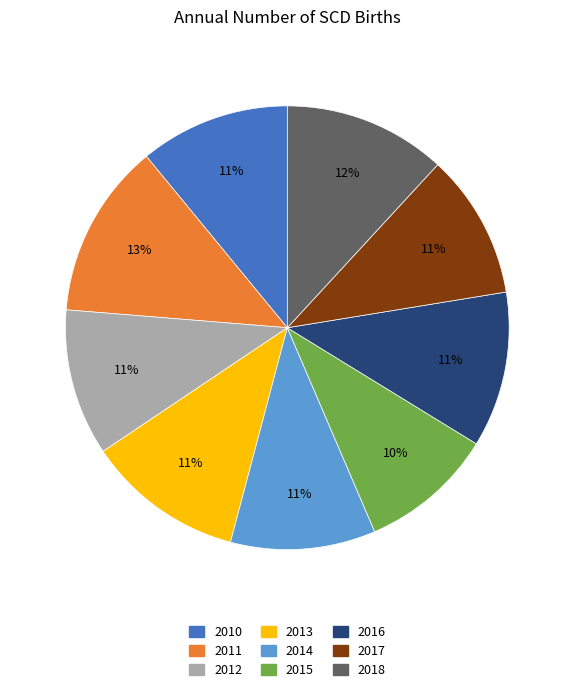

What is the ratio of the value at 2010 to the value at 2017?

1.0